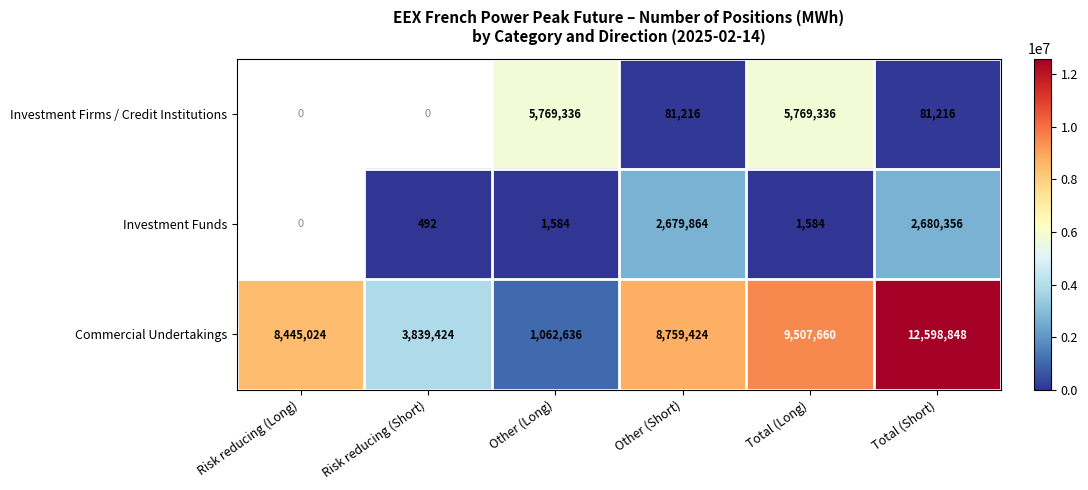

Is it true that Investment Firms / Credit Institutions equals 29534 at Total (Short)?

False